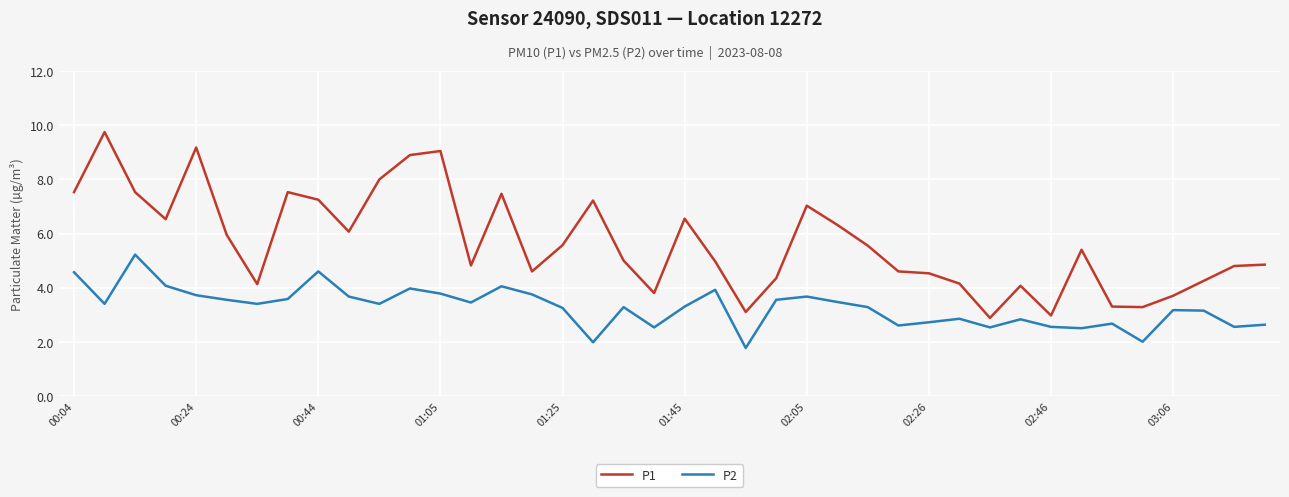

List the series in order of their overall mean, lowest first.

P2, P1